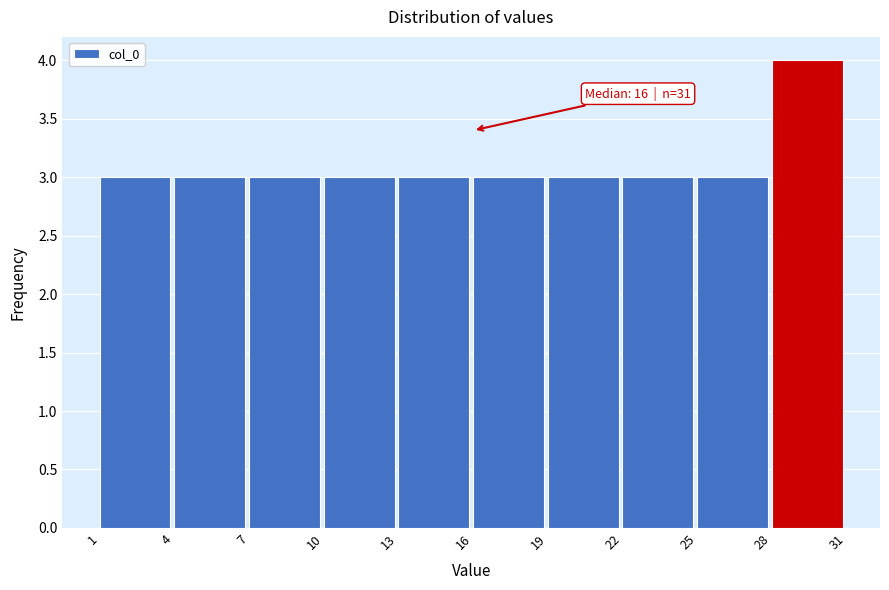

Over which range of the x-axis is the bar tallest?

28 to 31